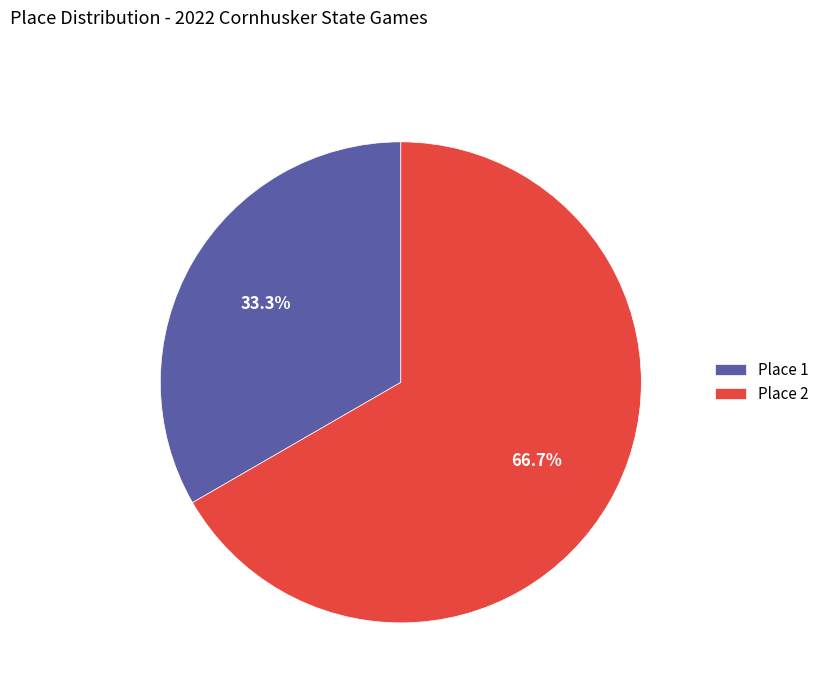

What percentage do Place 1 and Place 2 together represent?

100.0%